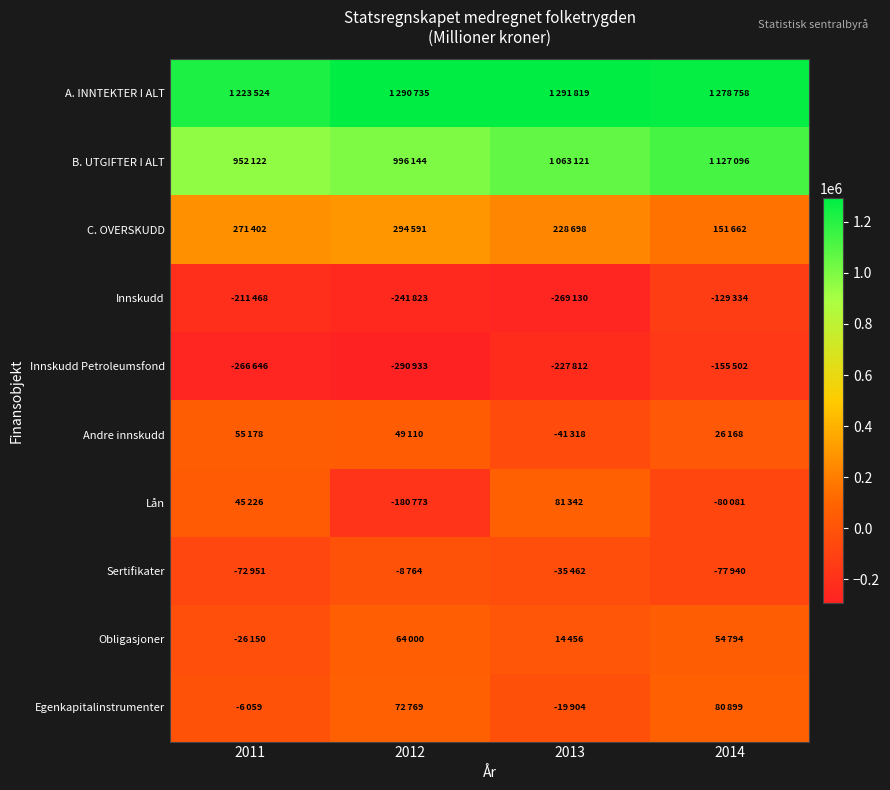

Reading left to right, transcribe all the data shown in this chart.

A. INNTEKTER I ALT: 2011=1223524	2012=1290735	2013=1291819	2014=1278758
B. UTGIFTER I ALT: 2011=952122	2012=996144	2013=1063121	2014=1127096
C. OVERSKUDD: 2011=271402	2012=294591	2013=228698	2014=151662
Innskudd: 2011=-211468	2012=-241823	2013=-269130	2014=-129334
Innskudd Petroleumsfond: 2011=-266646	2012=-290933	2013=-227812	2014=-155502
Andre innskudd: 2011=55178	2012=49110	2013=-41318	2014=26168
Lån: 2011=45226	2012=-180773	2013=81342	2014=-80081
Sertifikater: 2011=-72951	2012=-8764	2013=-35462	2014=-77940
Obligasjoner: 2011=-26150	2012=64000	2013=14456	2014=54794
Egenkapitalinstrumenter: 2011=-6059	2012=72769	2013=-19904	2014=80899